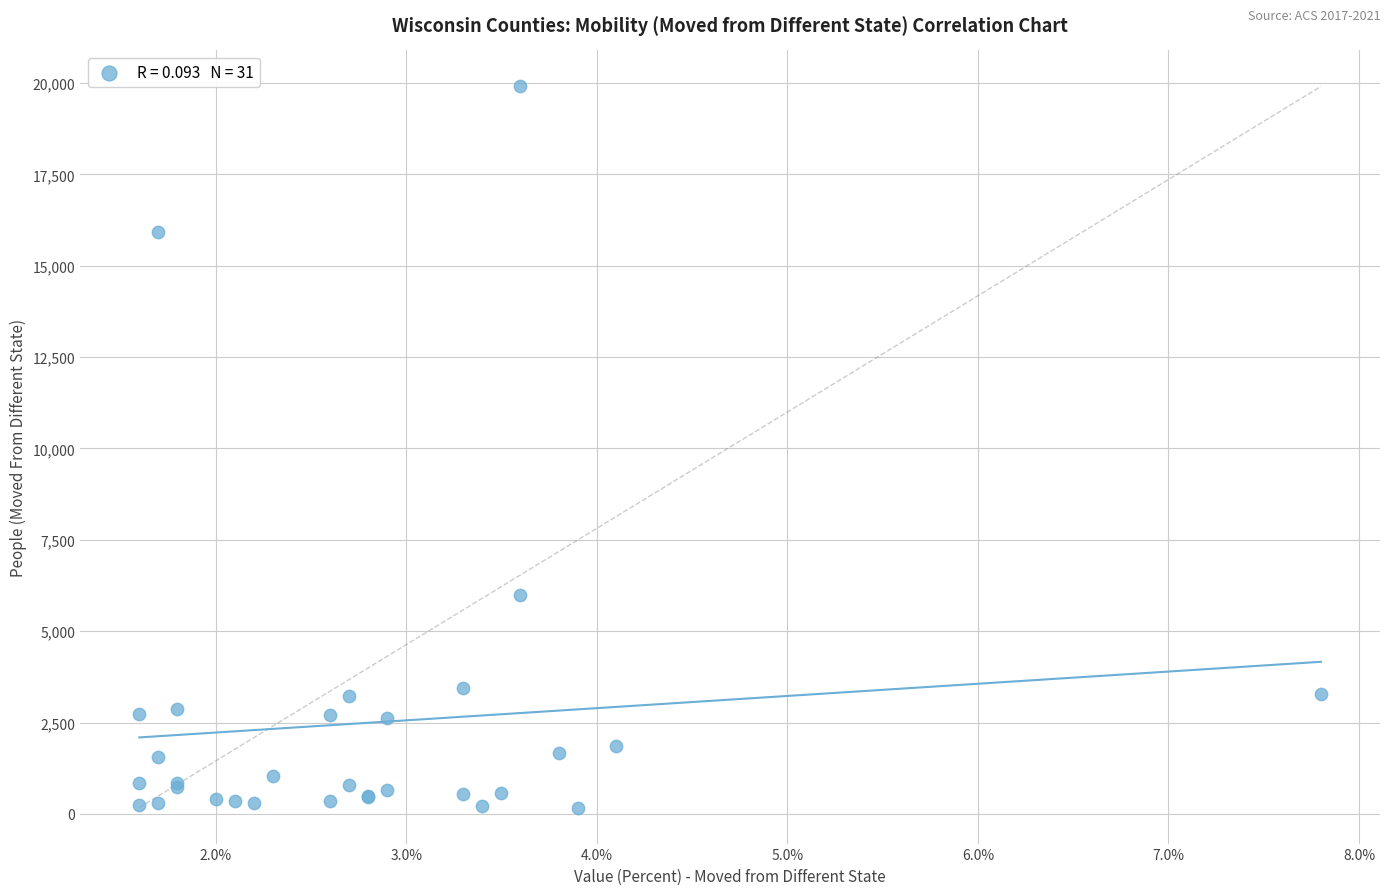

What Y value in the scatter plot is closest to 10041?

5994